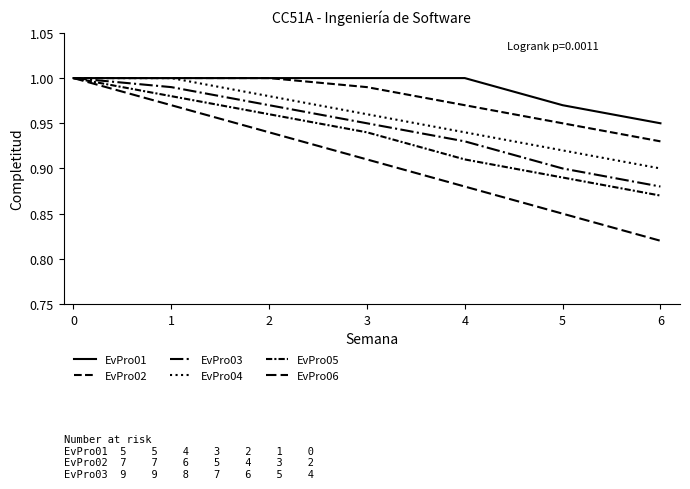

Reading left to right, what are all the values shown in this chart?

EvPro01: 1.0	1.0	1.0	1.0	1.0	1.0	0.9
EvPro02: 1.0	1.0	1.0	1.0	1.0	0.9	0.9
EvPro03: 1.0	1.0	1.0	0.9	0.9	0.9	0.9
EvPro04: 1.0	1.0	1.0	1.0	0.9	0.9	0.9
EvPro05: 1.0	1.0	1.0	0.9	0.9	0.9	0.9
EvPro06: 1.0	1.0	0.9	0.9	0.9	0.8	0.8